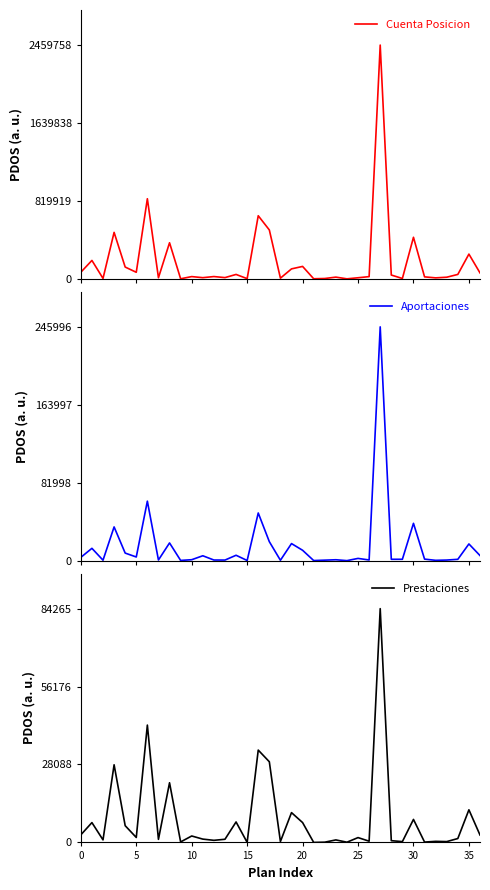

The value of Aportaciones at 13 is 589. True or false?

True